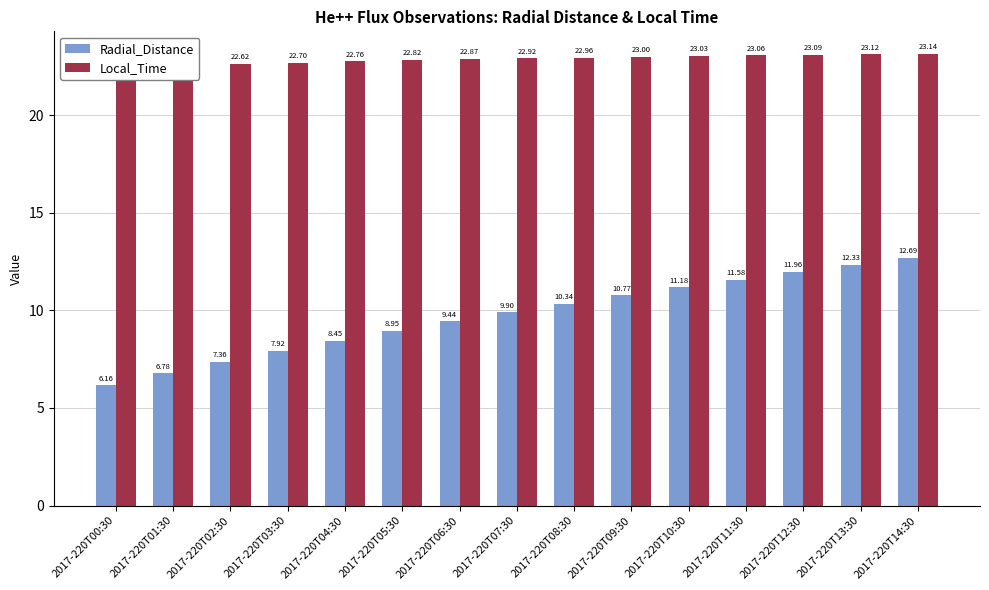

Reading right to left, extract all data points from this chart.

Radial_Distance: 2017-220T14:30=12.7	2017-220T13:30=12.3	2017-220T12:30=12.0	2017-220T11:30=11.6	2017-220T10:30=11.2	2017-220T09:30=10.8	2017-220T08:30=10.3	2017-220T07:30=9.9	2017-220T06:30=9.4	2017-220T05:30=9.0	2017-220T04:30=8.4	2017-220T03:30=7.9	2017-220T02:30=7.4	2017-220T01:30=6.8	2017-220T00:30=6.2
Local_Time: 2017-220T14:30=23.1	2017-220T13:30=23.1	2017-220T12:30=23.1	2017-220T11:30=23.1	2017-220T10:30=23.0	2017-220T09:30=23.0	2017-220T08:30=23.0	2017-220T07:30=22.9	2017-220T06:30=22.9	2017-220T05:30=22.8	2017-220T04:30=22.8	2017-220T03:30=22.7	2017-220T02:30=22.6	2017-220T01:30=22.5	2017-220T00:30=22.4